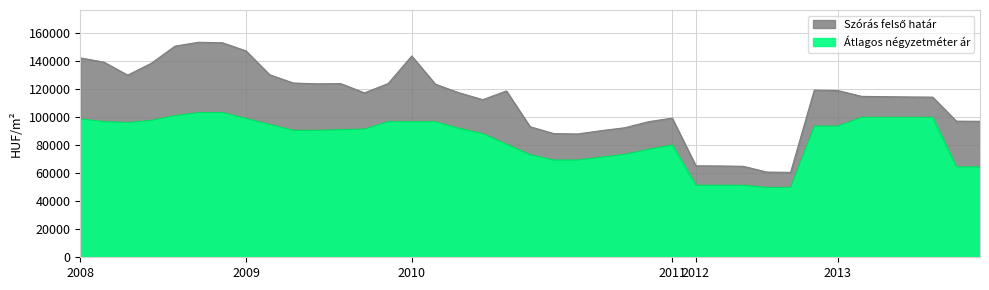

What is the value of the Szórás felső határ point at the 21st from the left?

88364